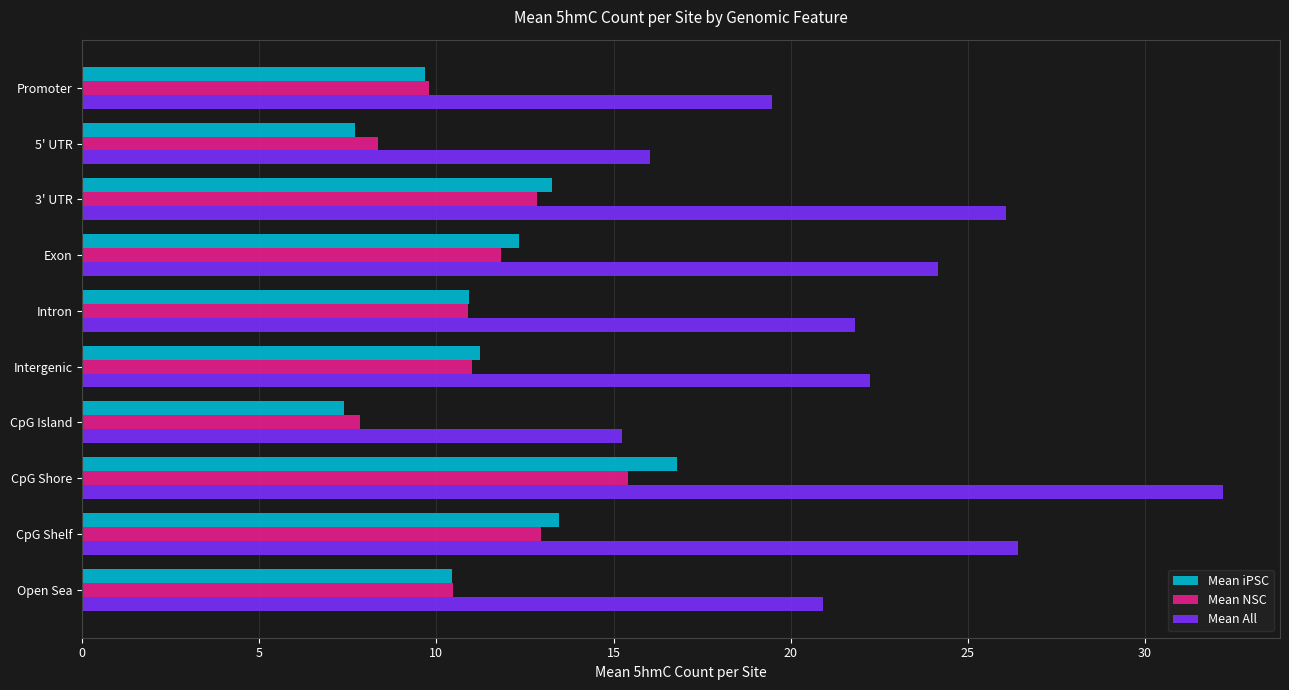

What is the approximate value of Mean iPSC at Promoter?

9.7